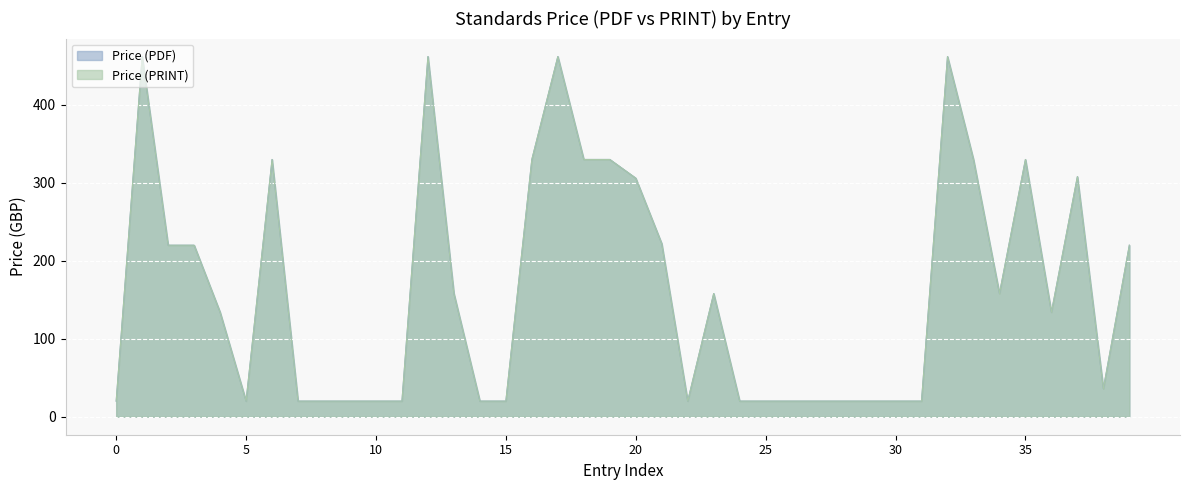

True or false: Price (PRINT) has more than 2 interior local peaks.

True